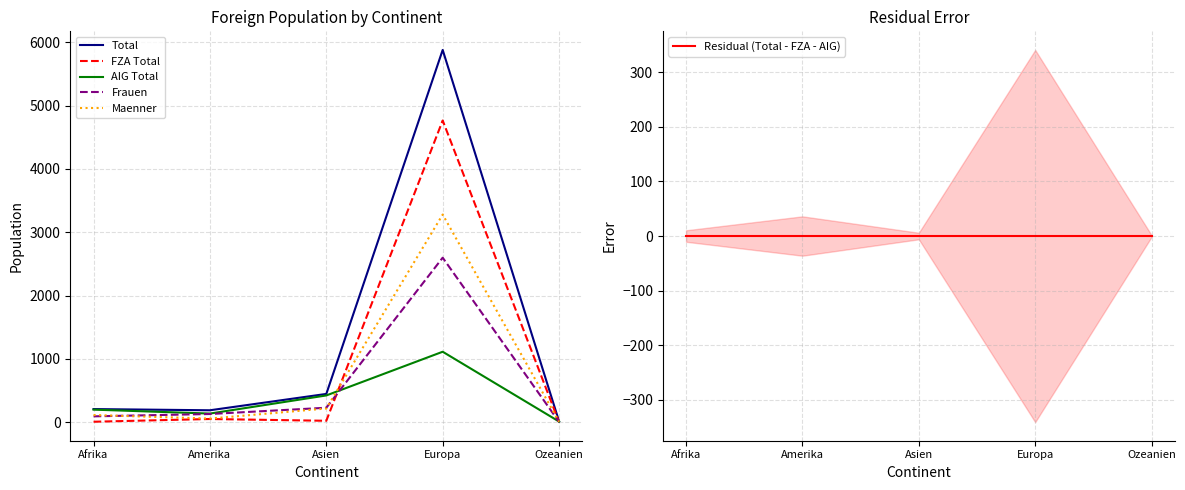

Which series has the widest spread of values?

Total